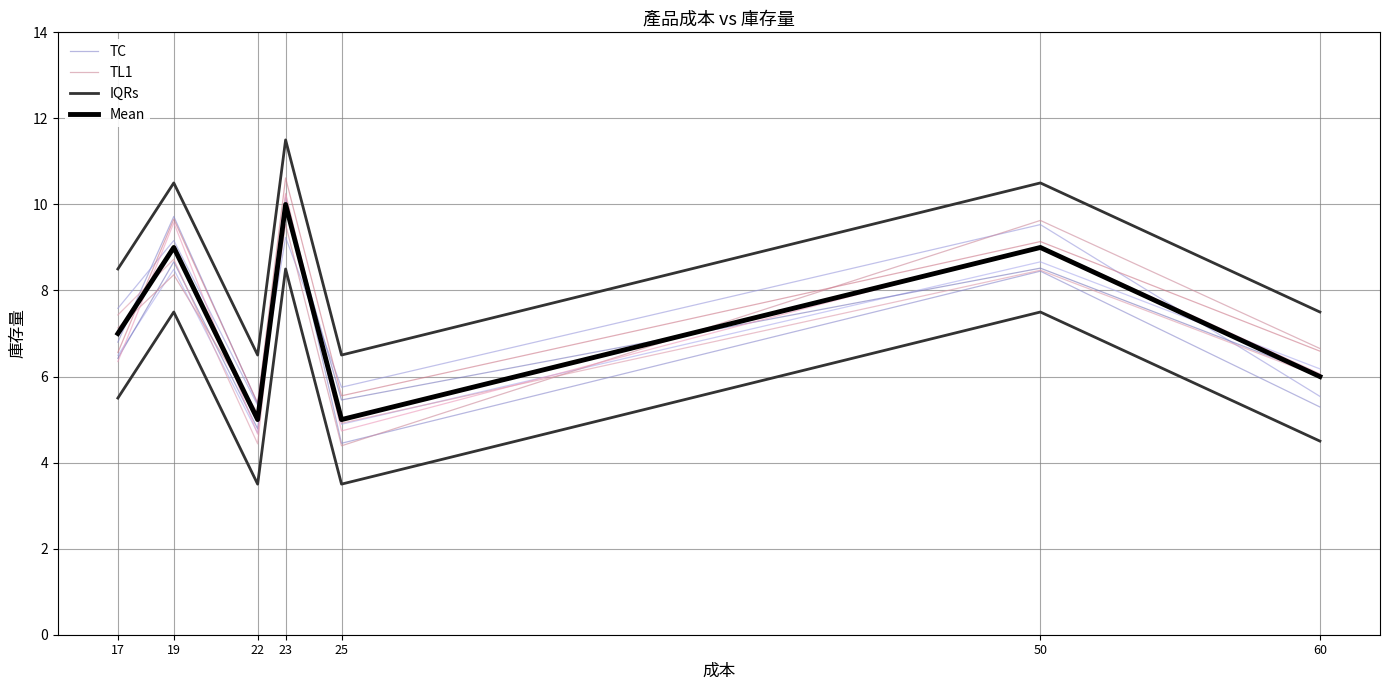

What is the value of the TC point at the 5th from the left?

4.4